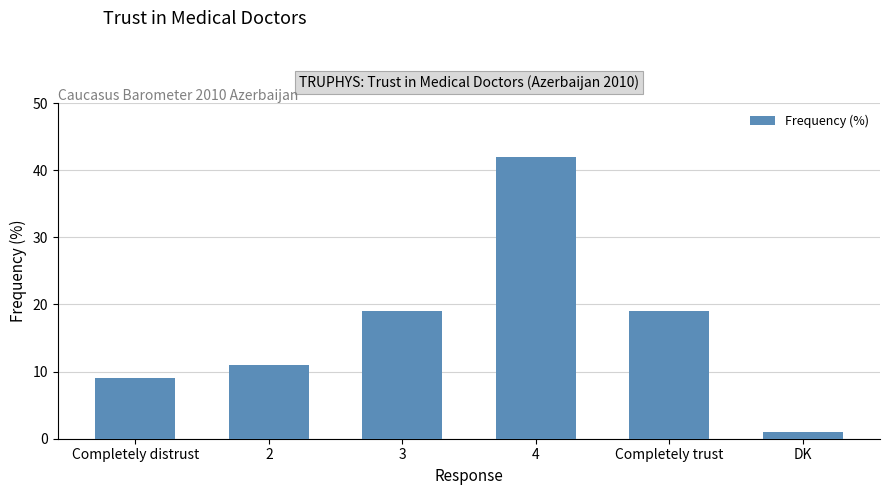

True or false: the data shows 42 at 4.

True